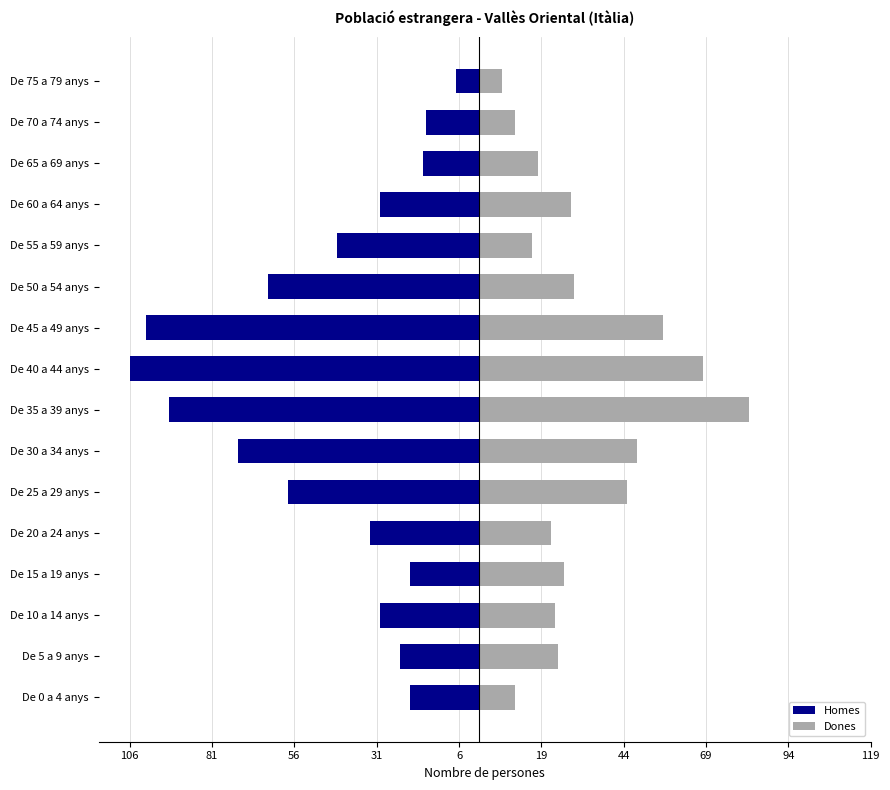

Between De 5 a 9 anys and De 25 a 29 anys, which is larger?

De 5 a 9 anys